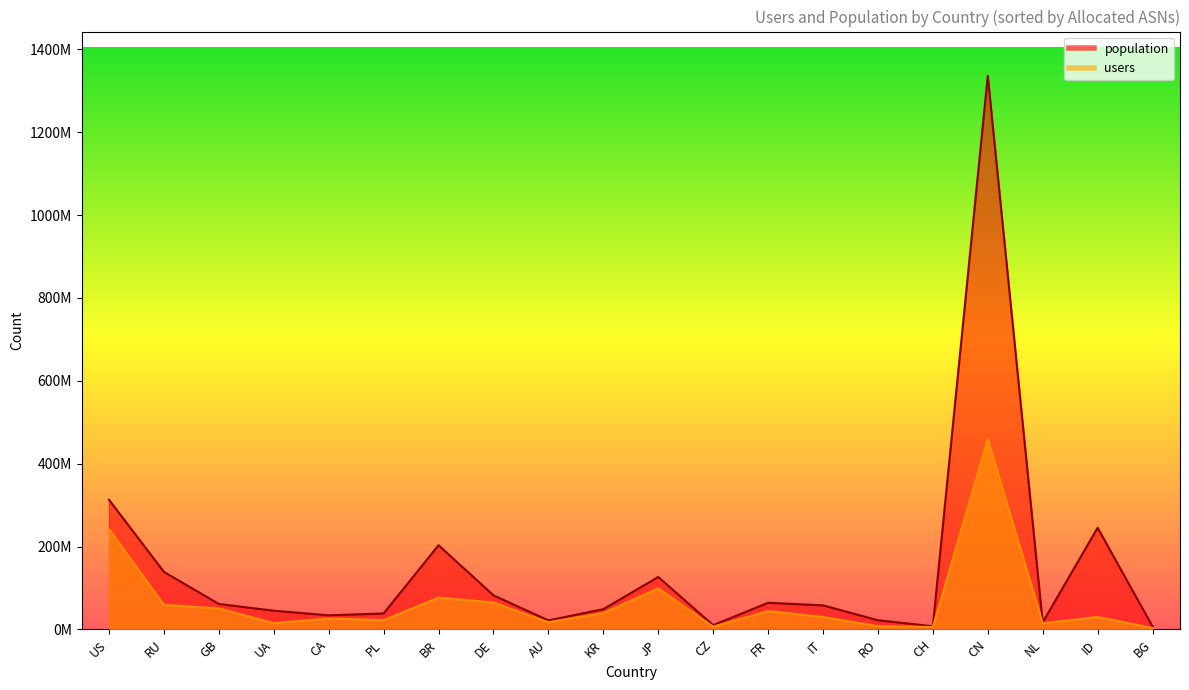

What is the maximum value for users?

459528127